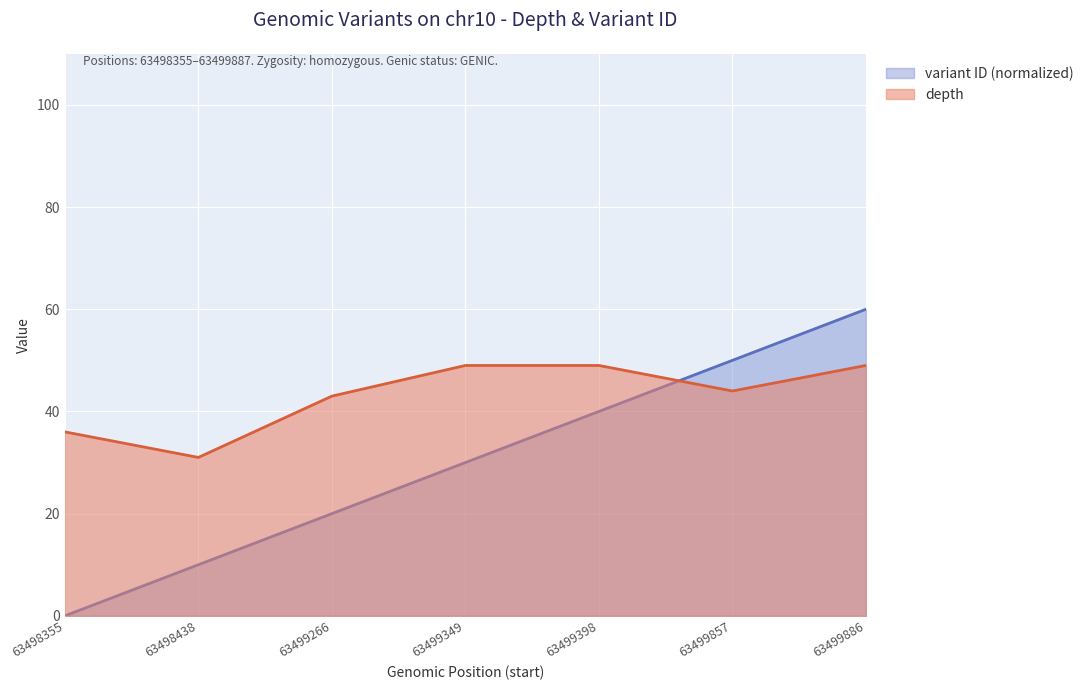

What is the sum of the depth values at 63499266 and 63498355?

79